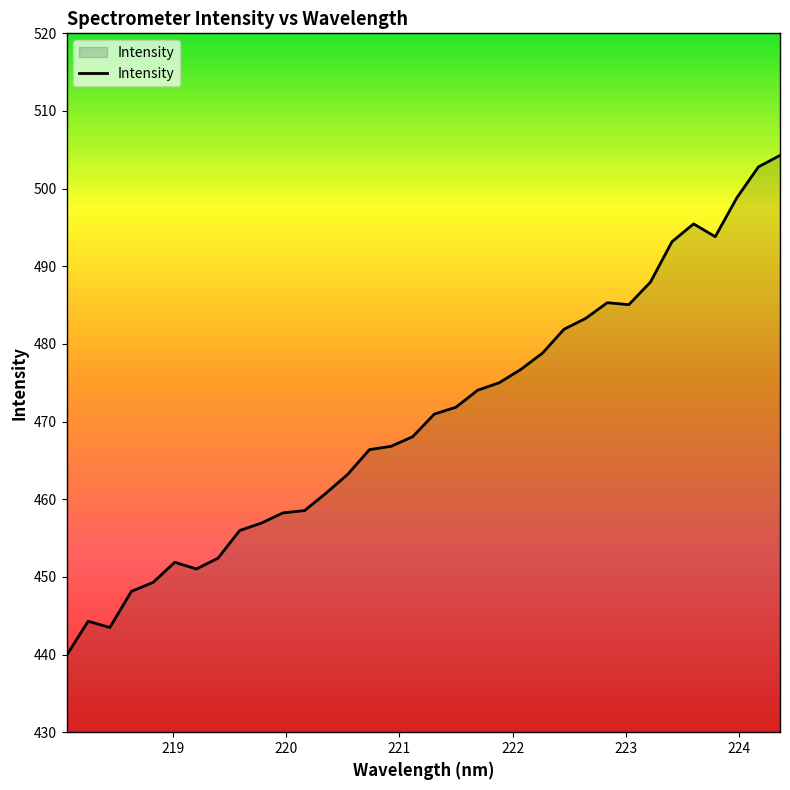

What is the maximum value shown in the chart?

504.3